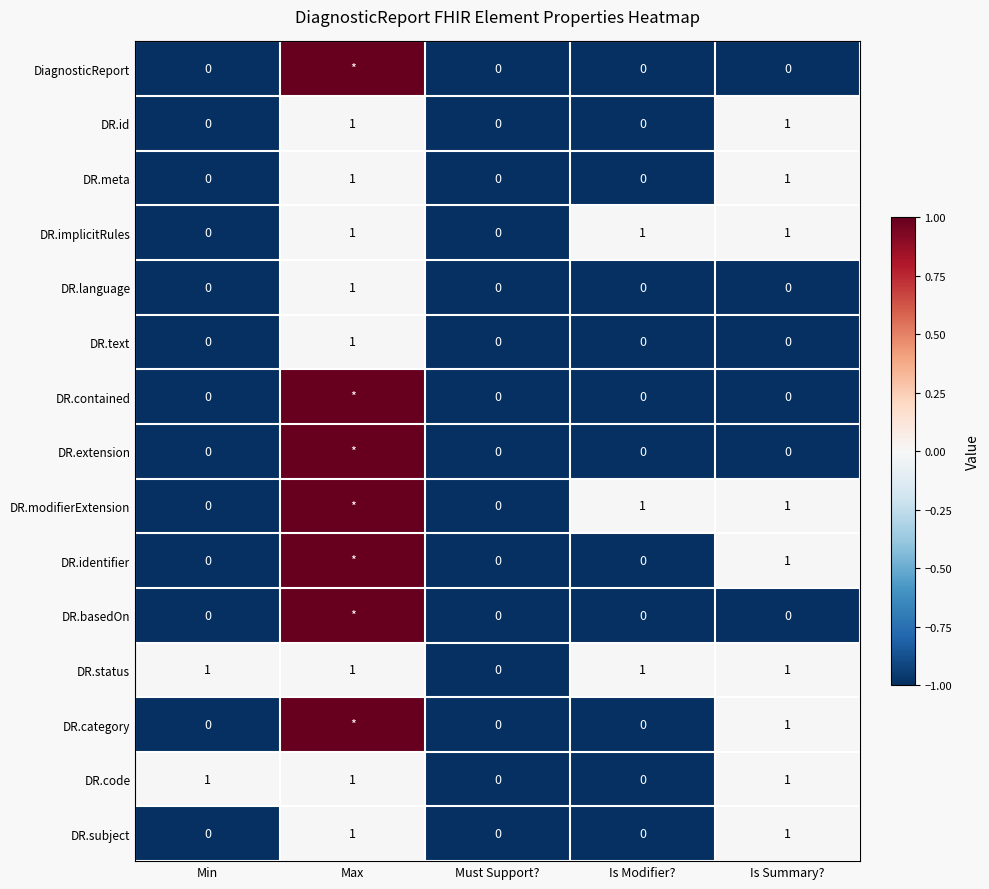

What is the total value across all series at Is Summary??

9